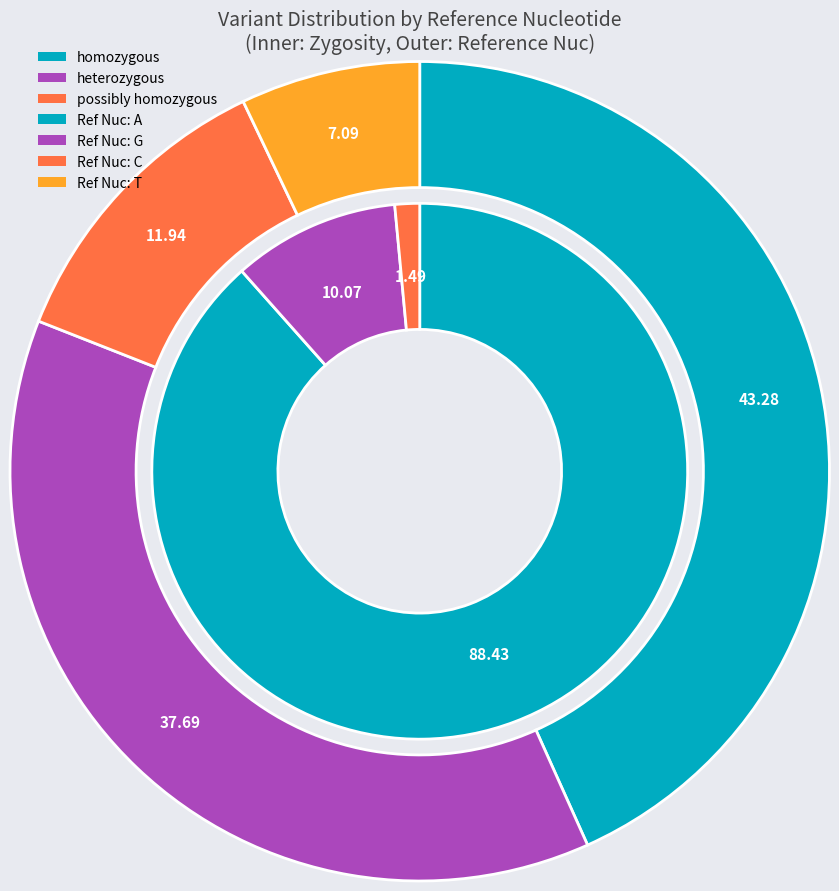

Rank the categories by value from lowest to highest.

T, C, G, A